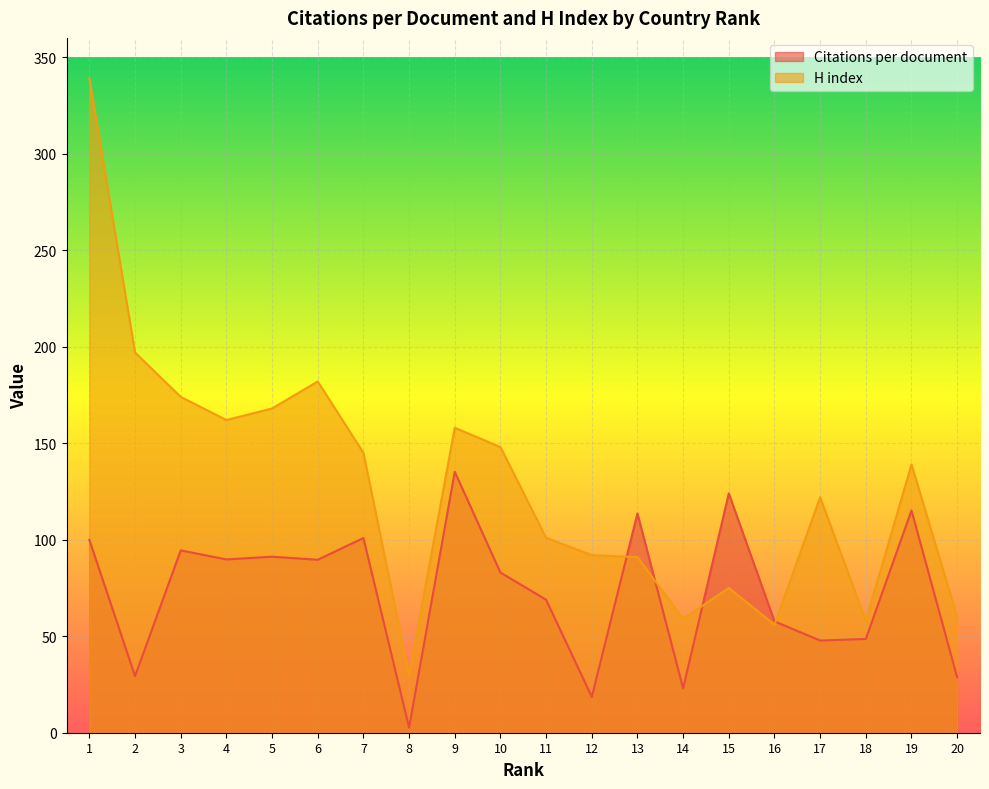

What is the difference between the second highest and second lowest values in the Citations per document series?

105.5